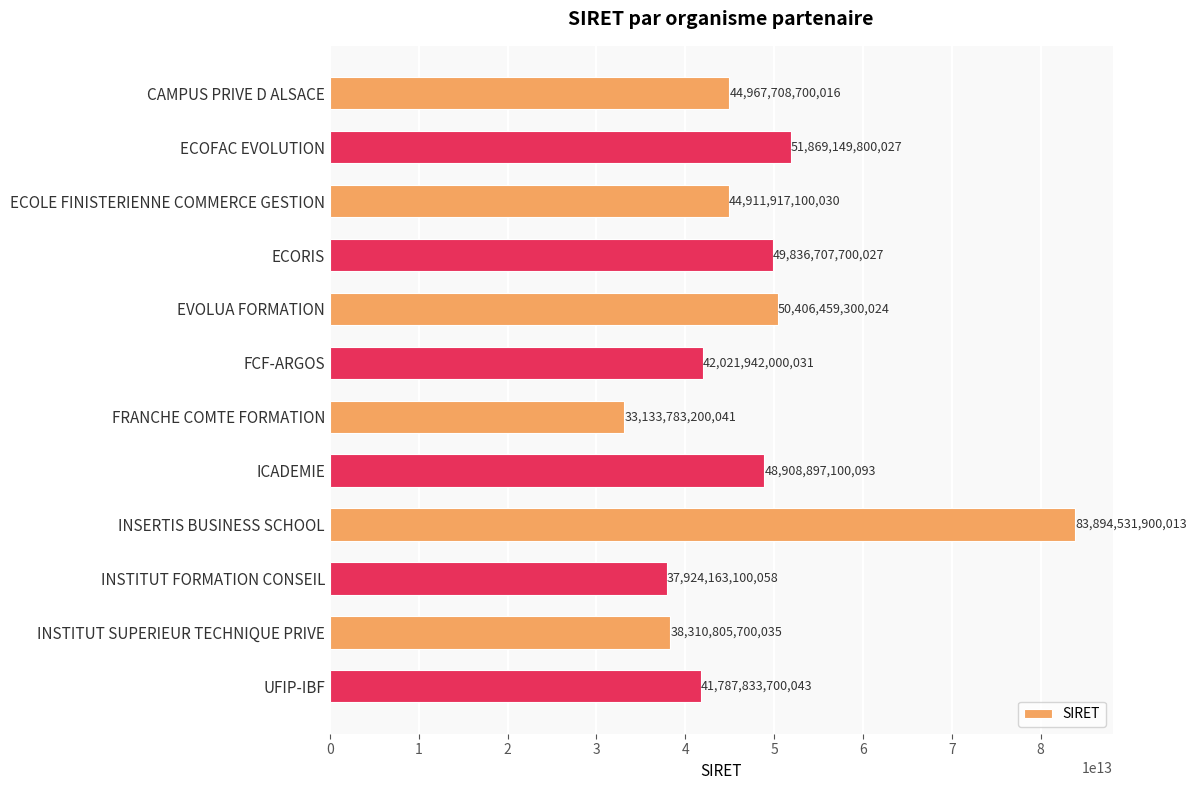

Where is the data nearest to the value 58514157550027?

ECOFAC EVOLUTION